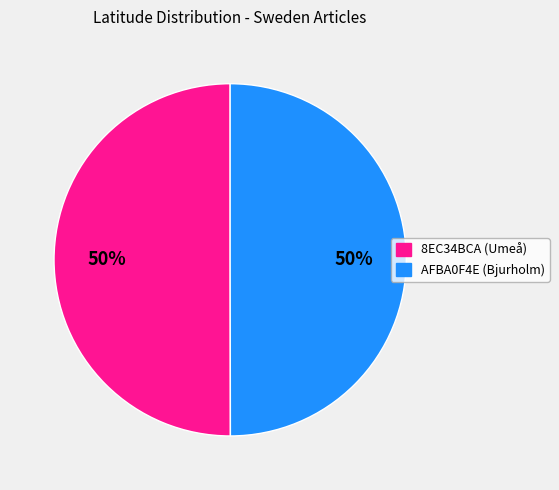

To the nearest percent, what is the average slice percentage?

50%